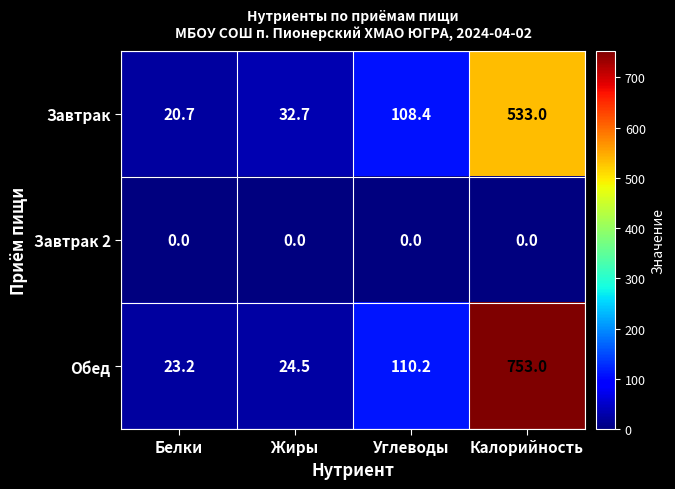

Which series has the widest spread of values?

Обед